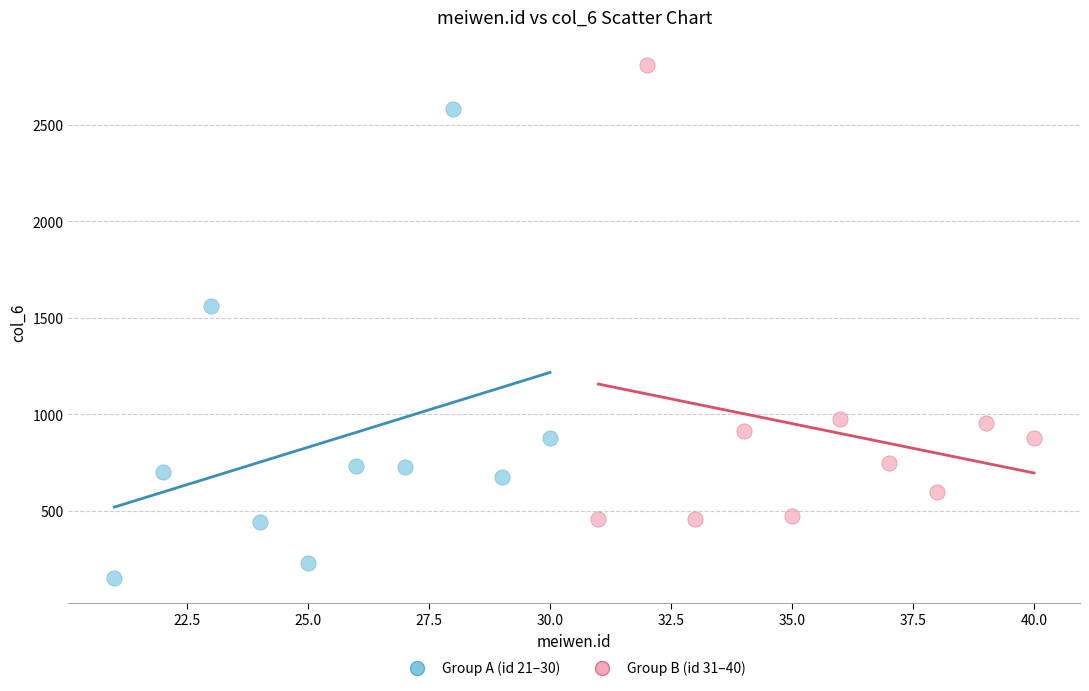

Which series contains the lowest Y value?

Group A (id 21–30)